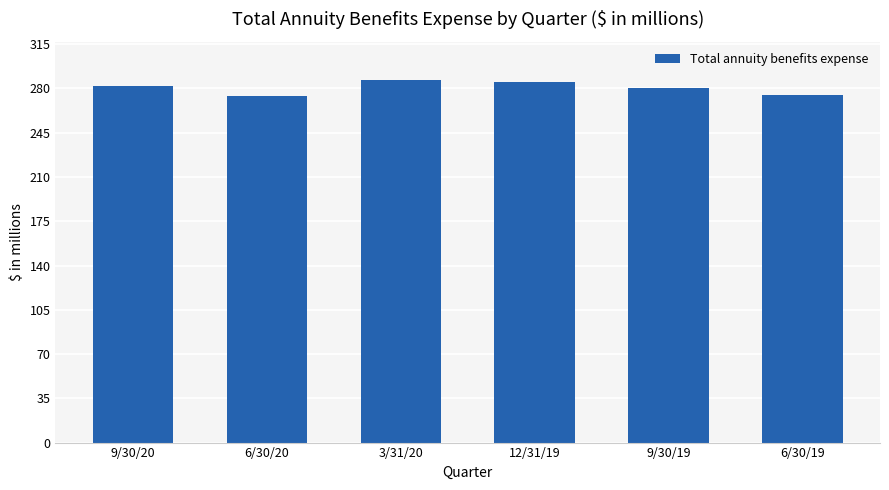

What is the difference between the second highest and minimum values?

11